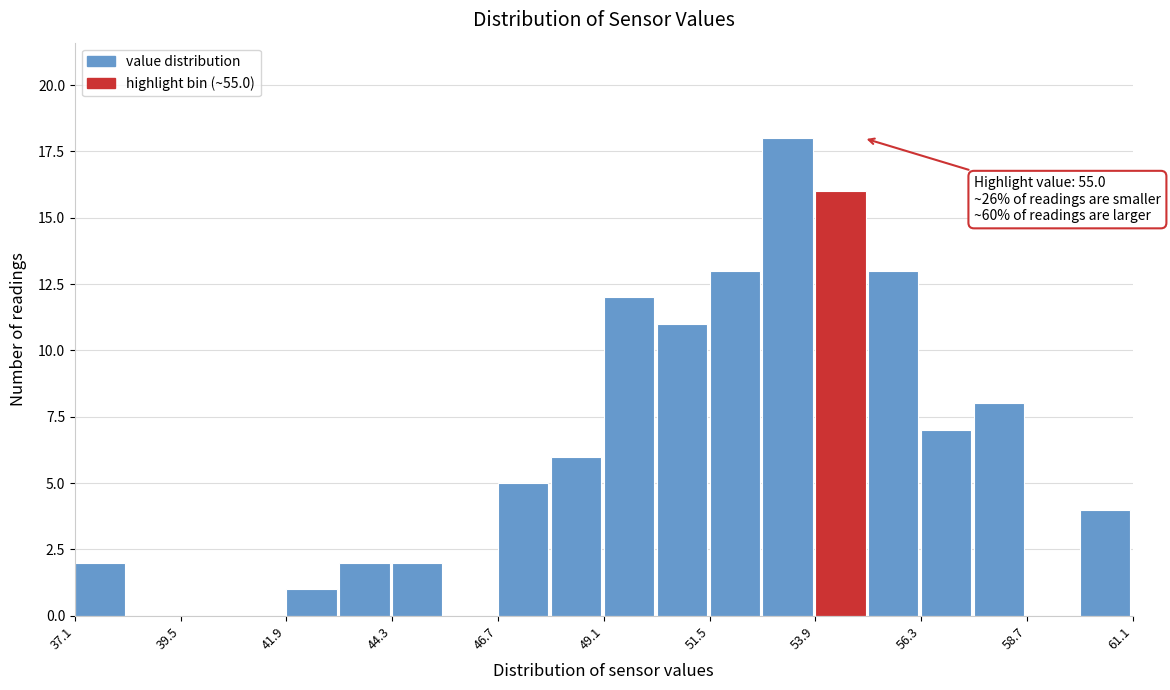

Around what value on the x-axis is the tallest bar? Give the approximate position of its centre, as read against the axis.

53.5